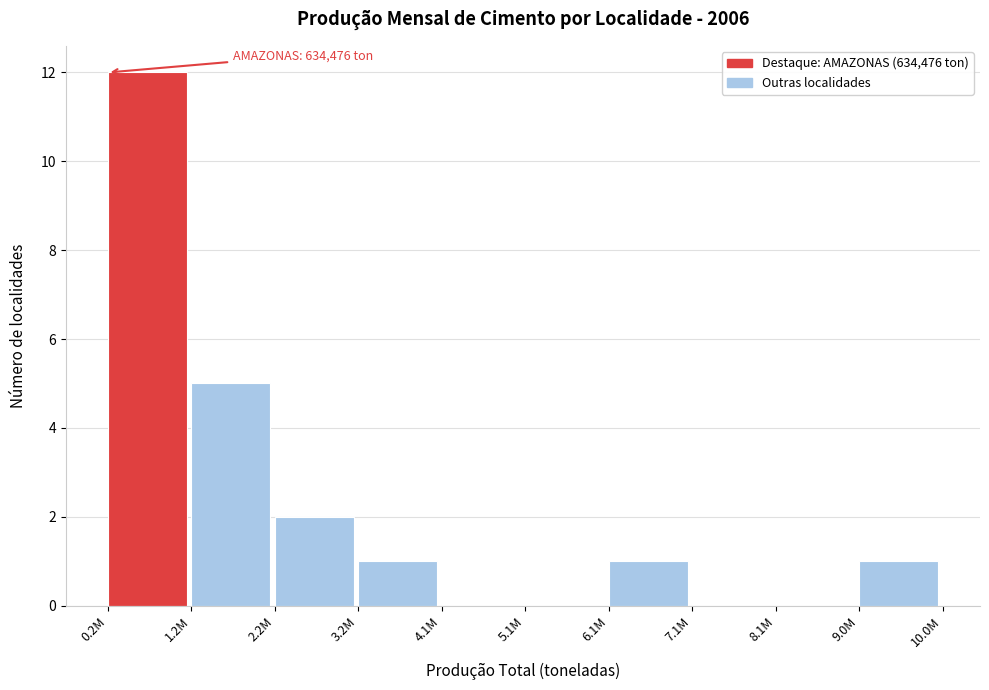

Reading right to left, extract all data points from this chart.

9.0M=1	8.1M=0	7.1M=0	6.1M=1	5.1M=0	4.1M=0	3.2M=1	2.2M=2	1.2M=5	0.2M=12